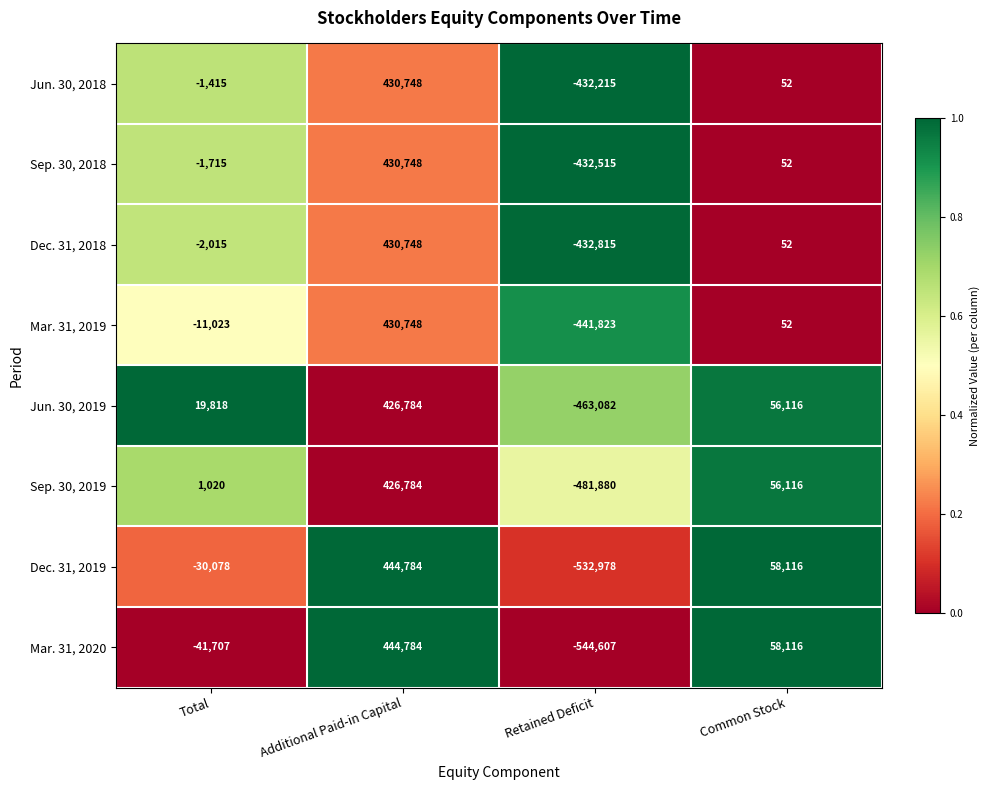

What is the approximate value of Dec. 31, 2019 at Retained Deficit?

-532978